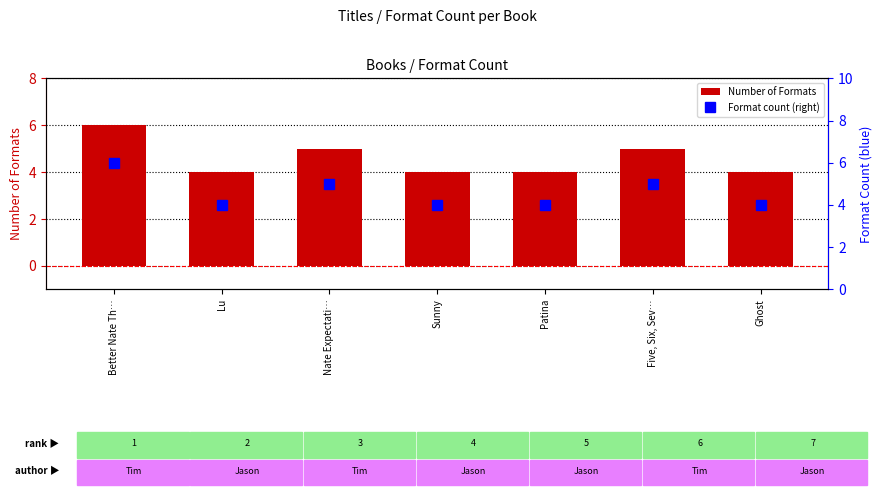

What is the label of the 3rd bar from the left?

Nate Expectati…